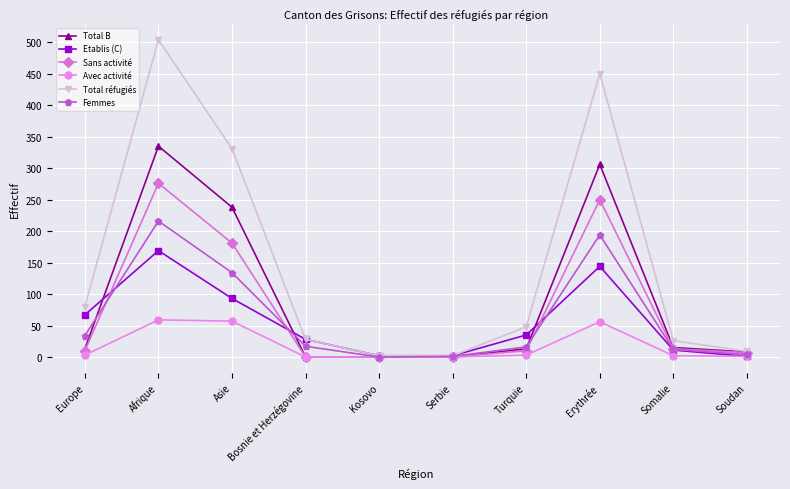

At which label does Total B reach its peak?

Afrique